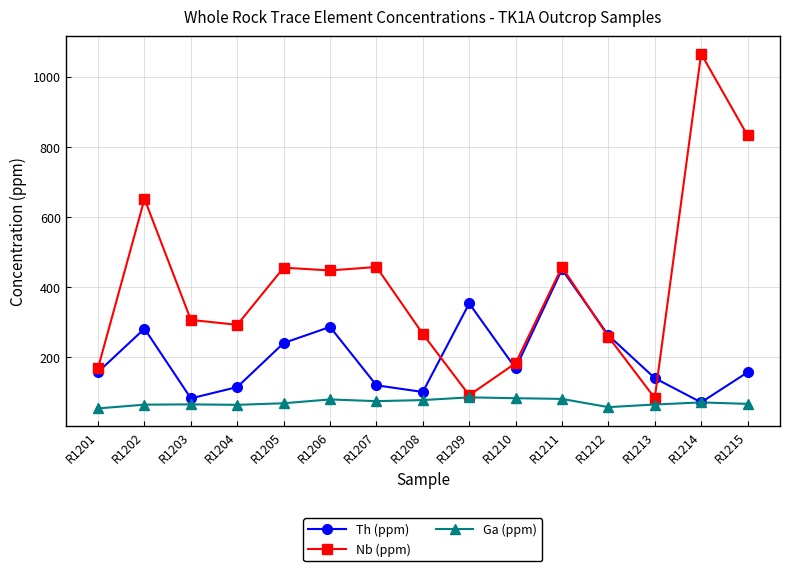

At R1207, list the series in order from smallest to largest.

Ga (ppm), Th (ppm), Nb (ppm)